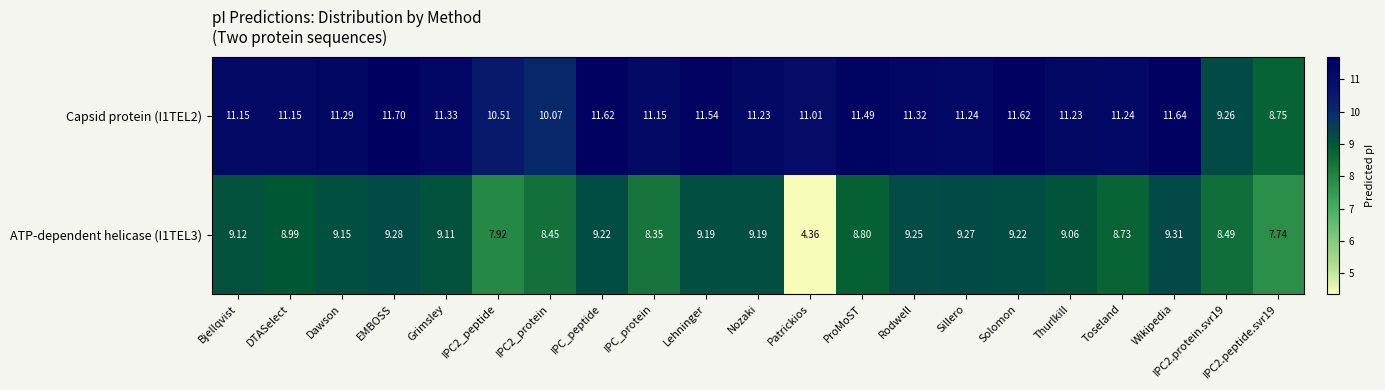

Which label corresponds to the smallest value in the chart?

Patrickios